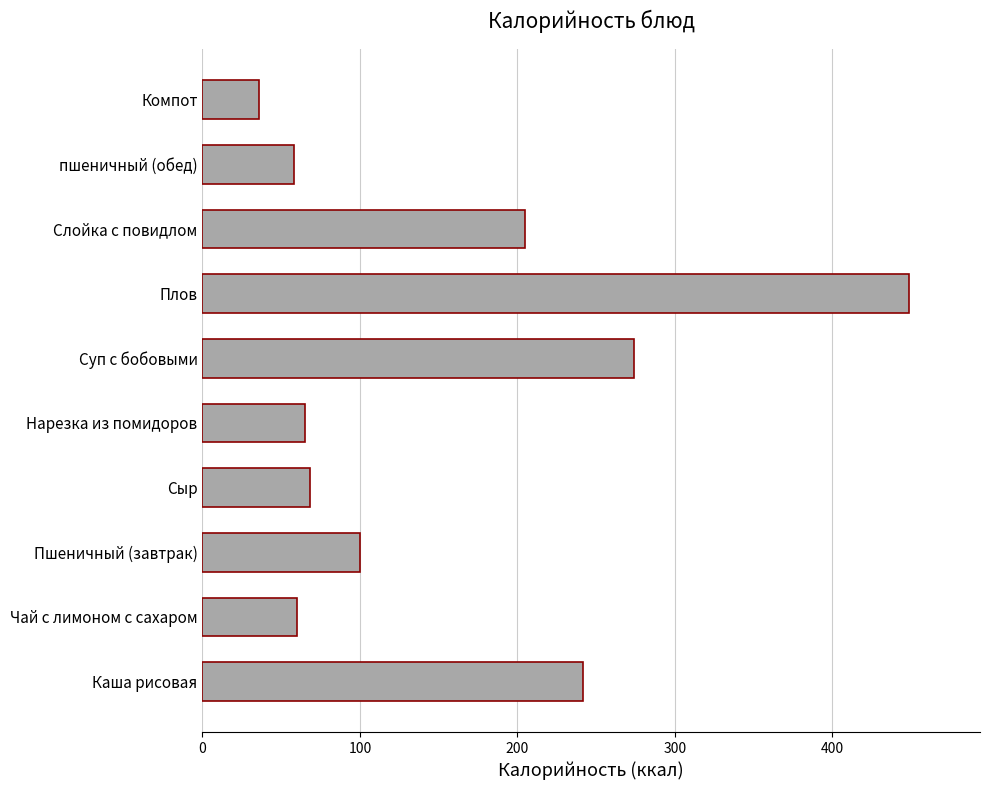

Does the chart contain stacked bars?

No